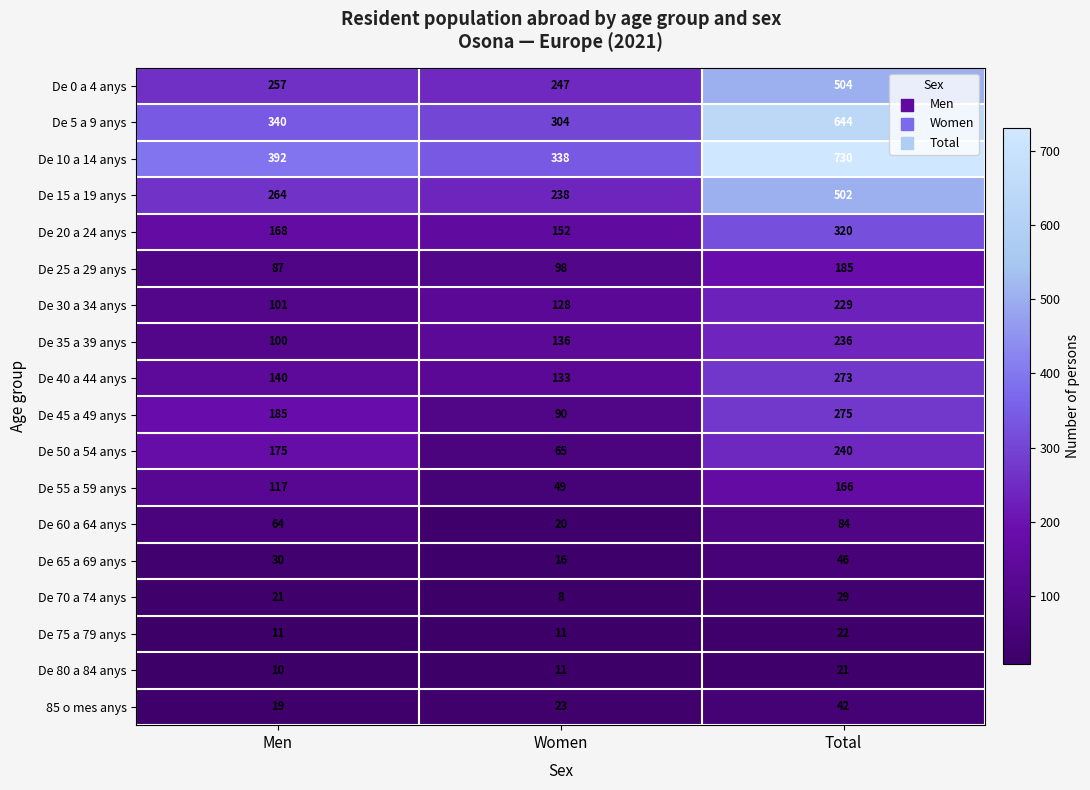

Where is De 70 a 74 anys nearest to the value 18?

Men